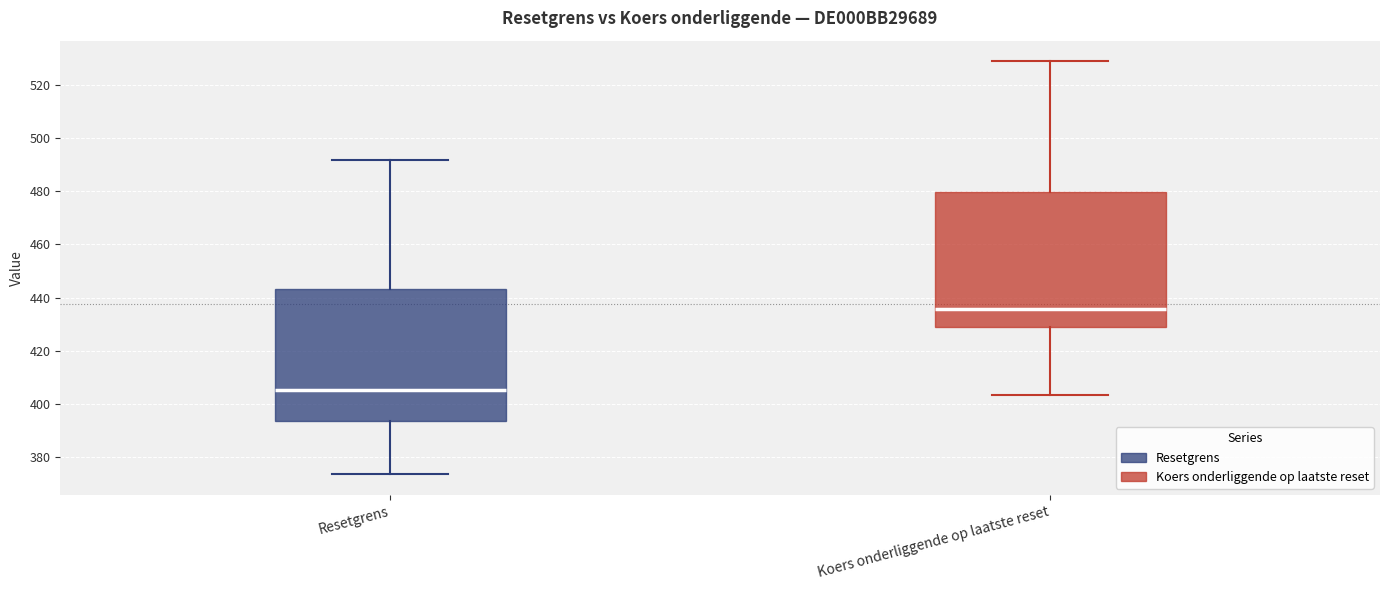

Where does the upper whisker of the box for Resetgrens end on the y-axis? The values are not printed on the chart, so give them approximately, as read against the axis.

492